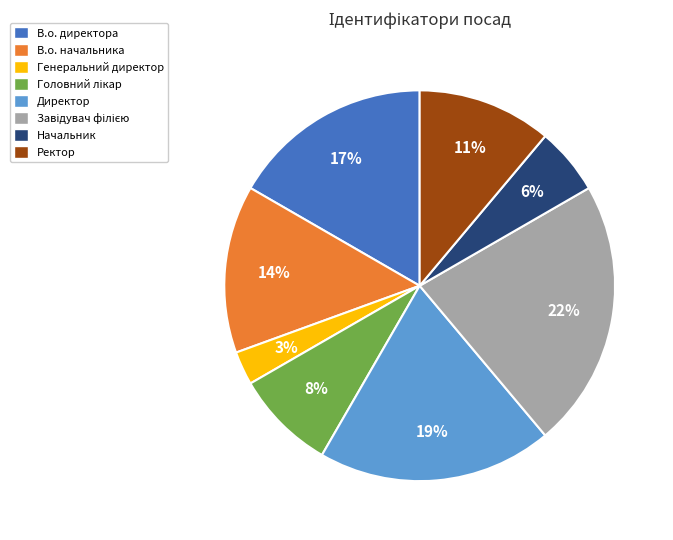

To the nearest percent, what is the combined percentage of Ректор and Начальник?

17%